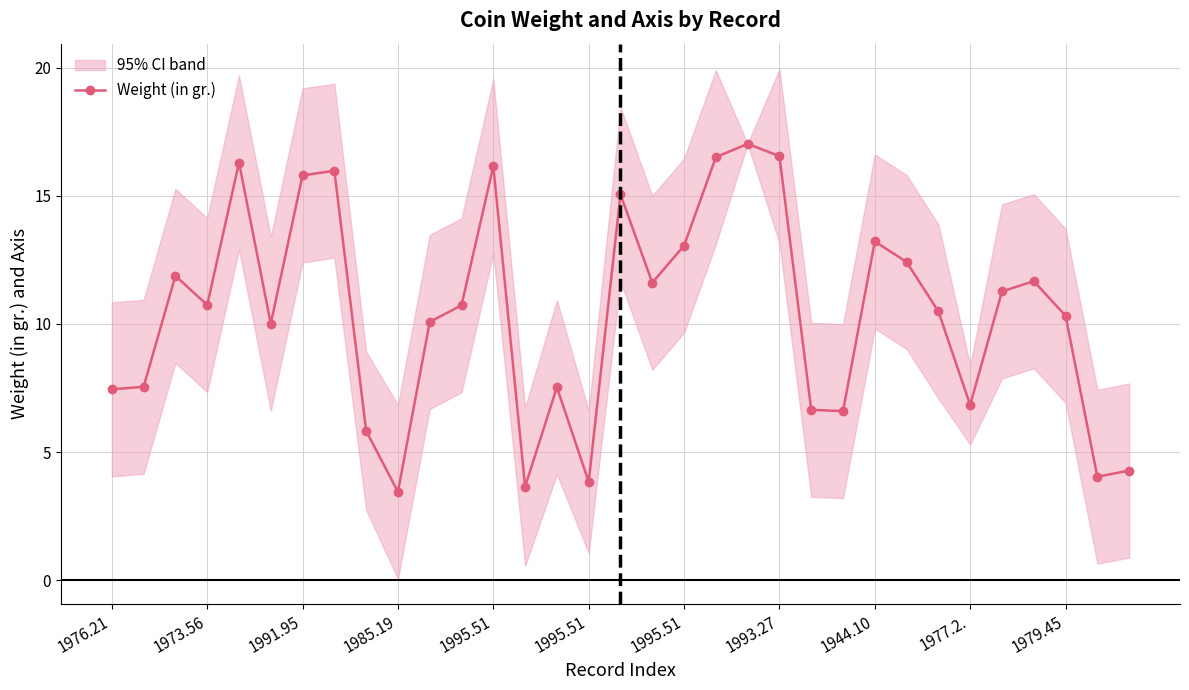

Approximately how many times larger is the value at 16 compared to 22?

2.3